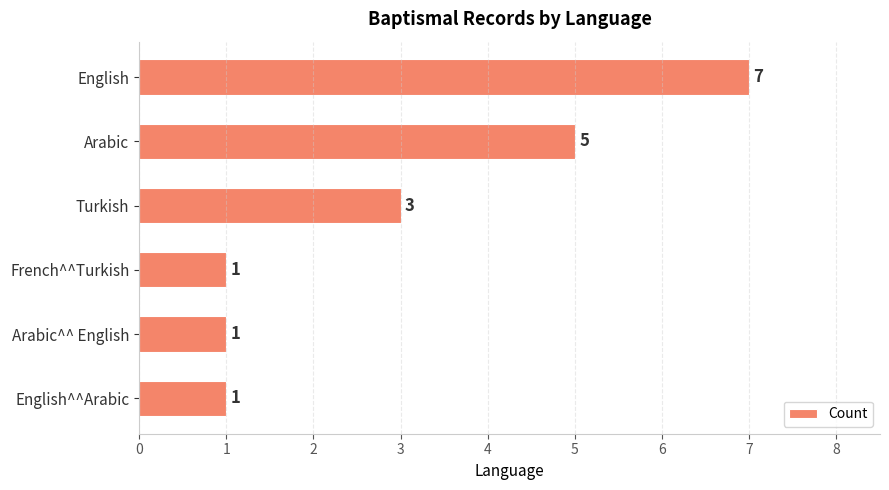

True or false: the data shows 5 at Arabic.

True